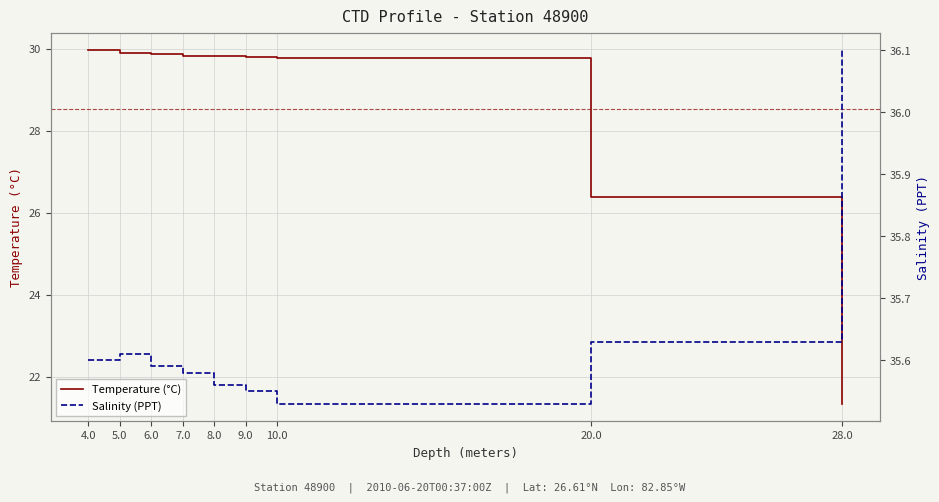

What value does the Salinity (PPT) series have at 10.0?

35.5